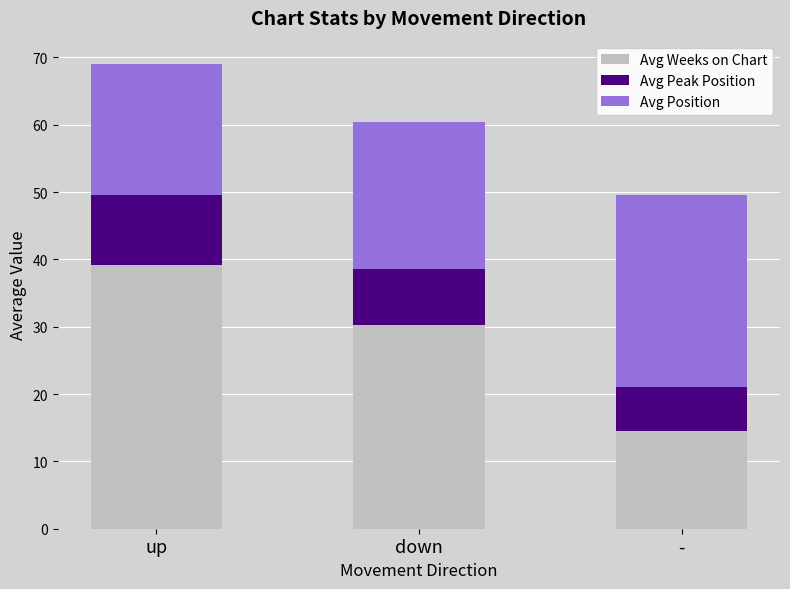

Is it true that Avg Weeks on Chart equals 39.2 at up?

True